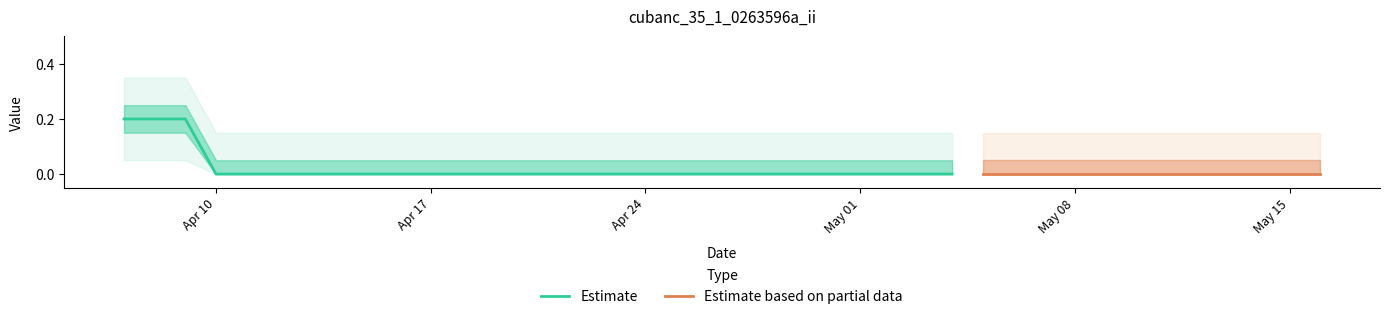

Is it true that the value at 34 is 0?

True